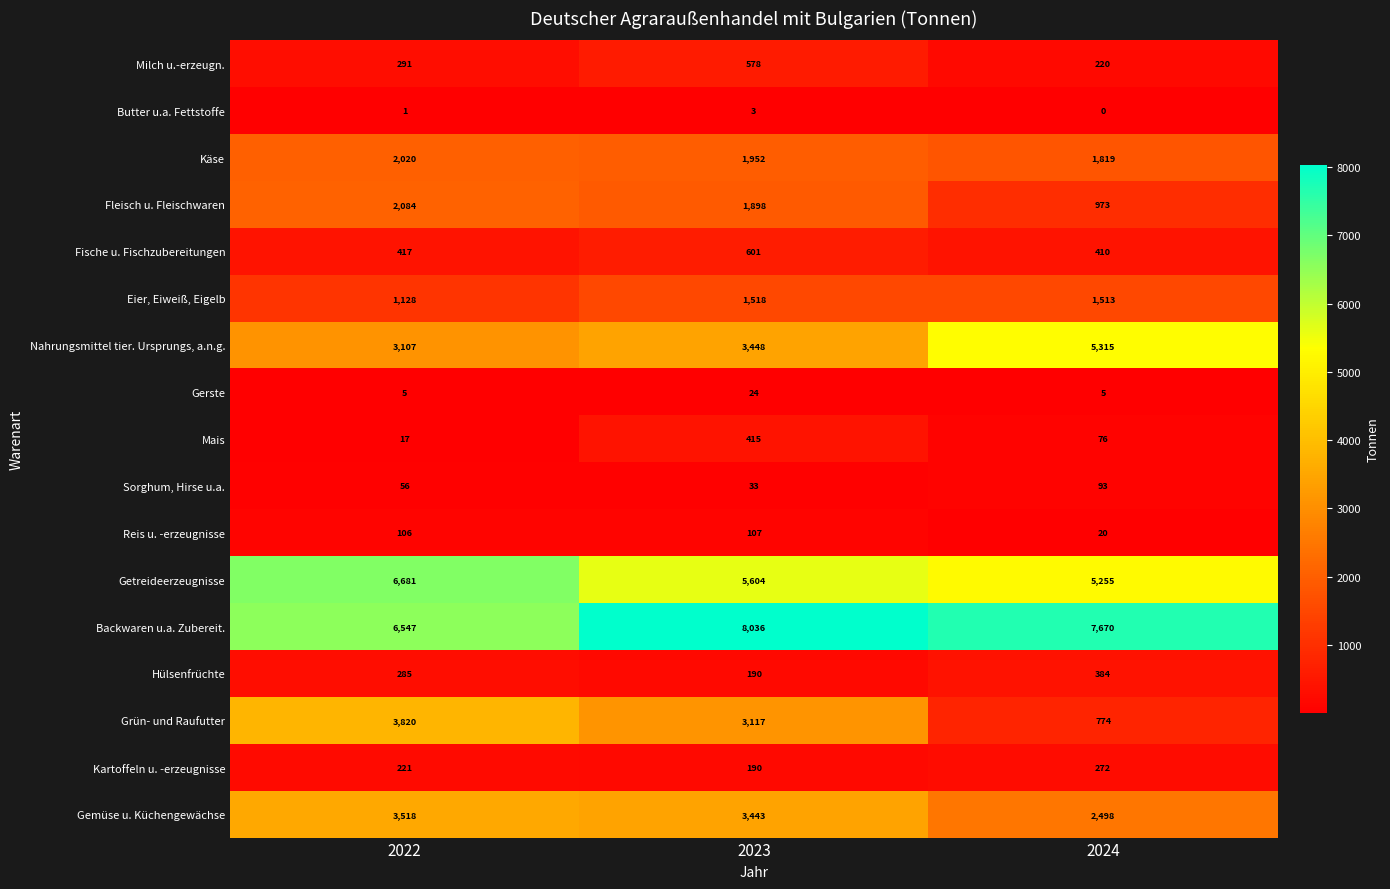

How many Mais values are between 17 and 415?

3